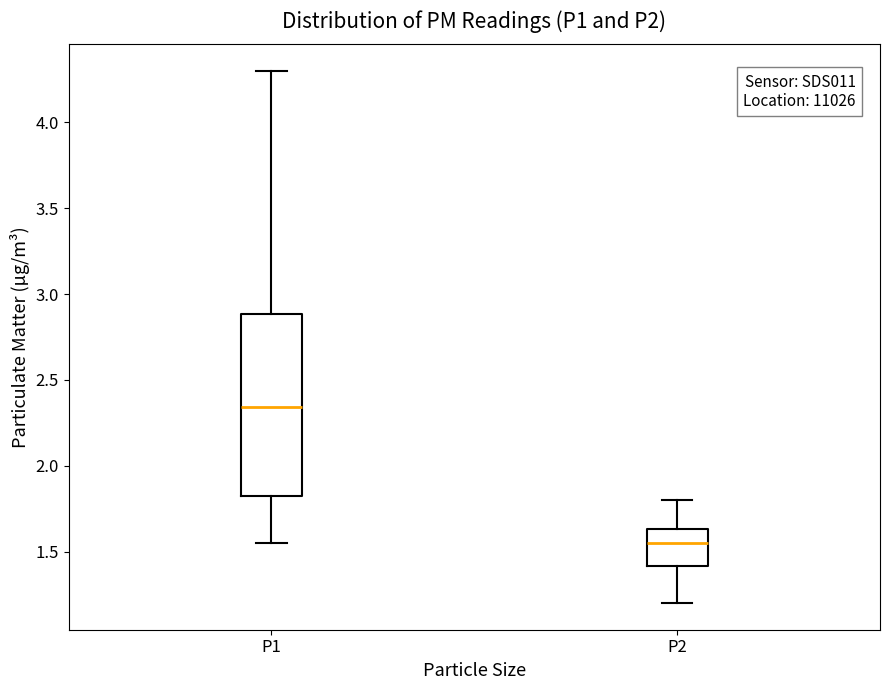

Reading left to right, transcribe this box plot: for each box, give where its median line is, the range the box spans, and where its two whiskers end, as read against the y-axis. The values are not printed on the chart, so give them approximately, as read against the axis.

P1: median 2.35, box 1.80 to 2.90, whiskers 1.55 to 4.30
P2: median 1.55, box 1.40 to 1.65, whiskers 1.20 to 1.80